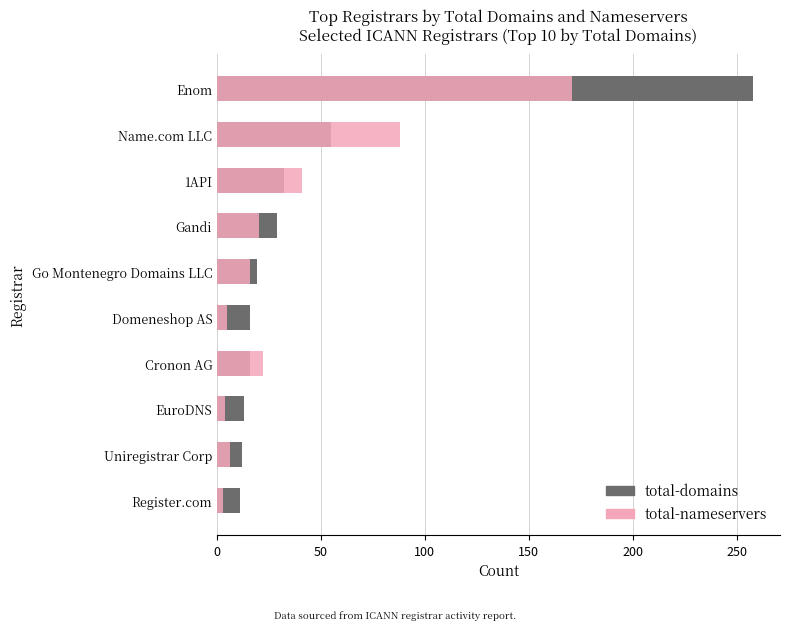

What position from the left is Domeneshop AS?

5